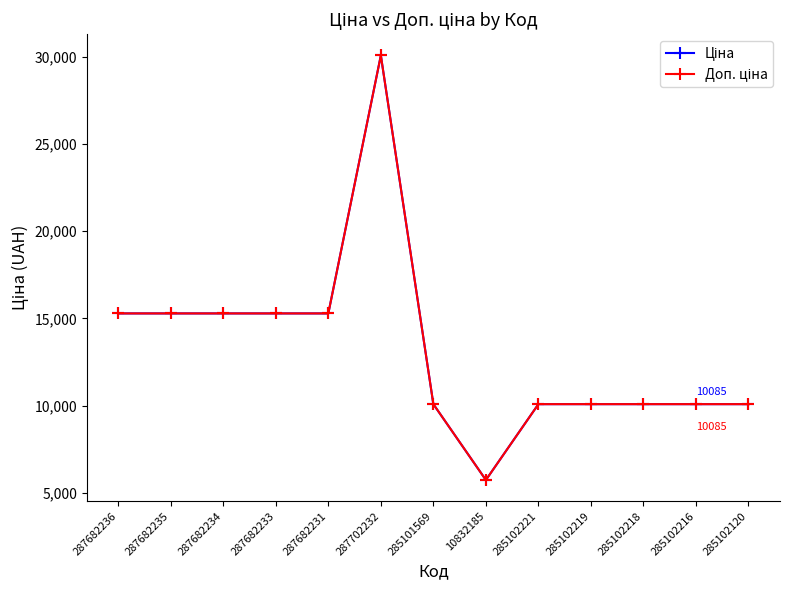

True or false: Ціна and Доп. ціна intersect in this chart.

False